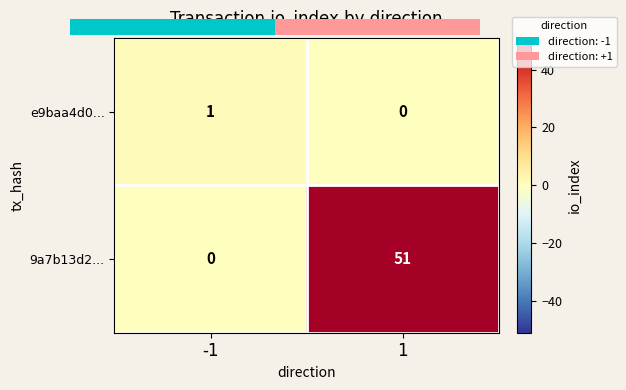

How many series are shown in this chart?

2